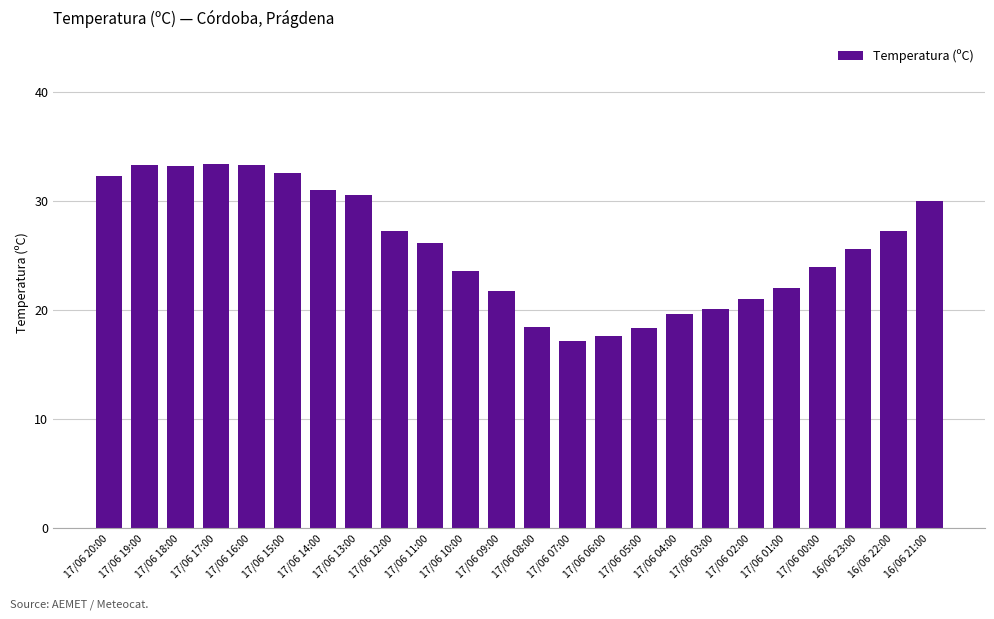

Where is the data nearest to the value 25?

16/06 23:00